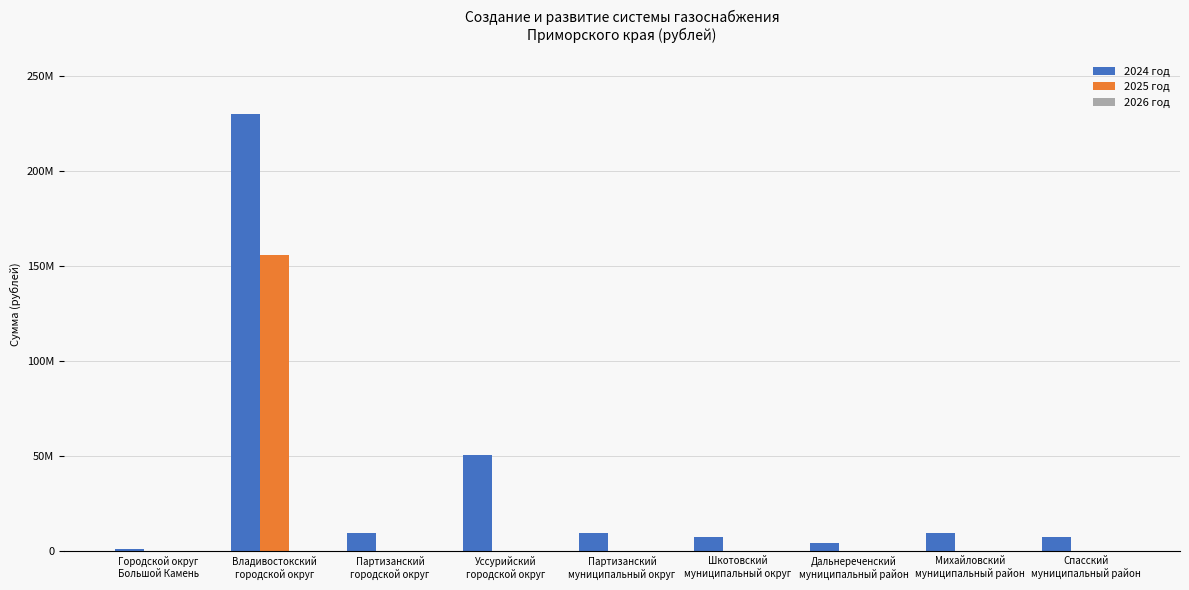

Are the bars horizontal?

No